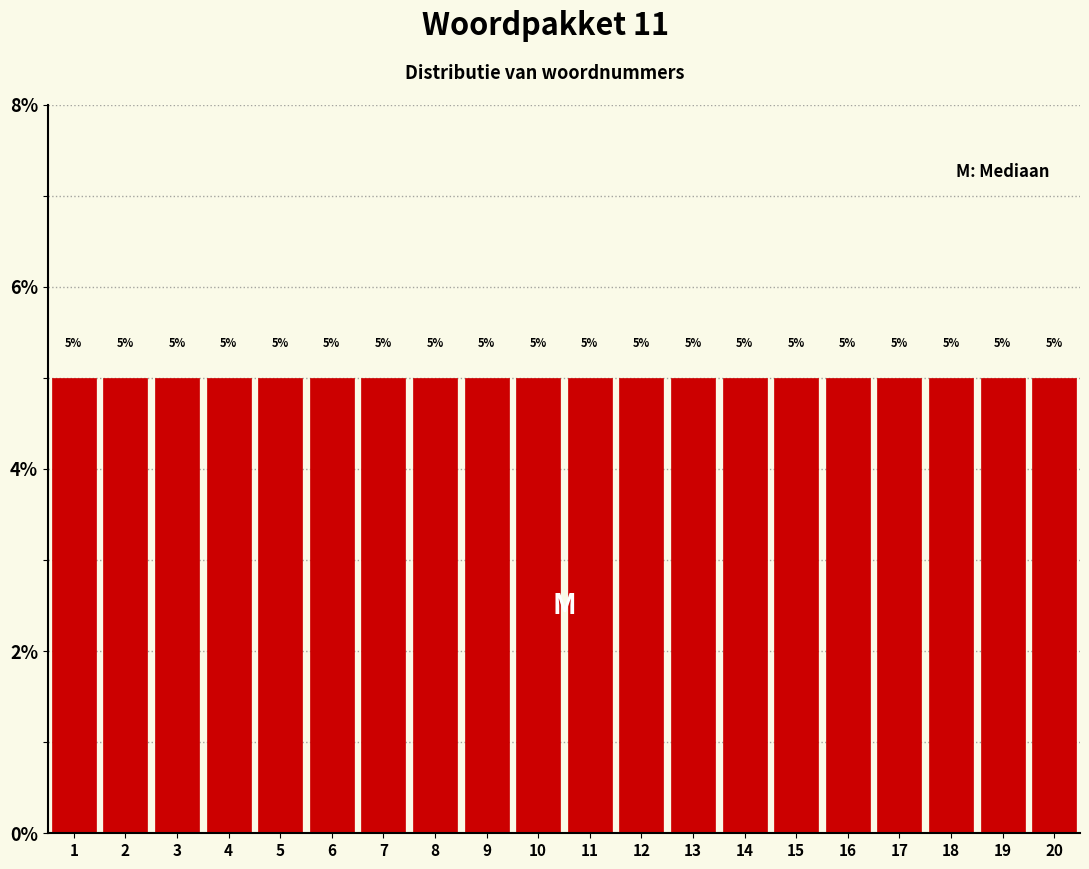

Reading left to right, list every bar in this chart as the range it spans on the x-axis followed by its height.

0.5 to 1.5: 5
1.5 to 2.5: 5
2.5 to 3.5: 5
3.5 to 4.5: 5
4.5 to 5.5: 5
5.5 to 6.5: 5
6.5 to 7.5: 5
7.5 to 8.5: 5
8.5 to 9.5: 5
9.5 to 10.5: 5
10.5 to 11.5: 5
11.5 to 12.5: 5
12.5 to 13.5: 5
13.5 to 14.5: 5
14.5 to 15.5: 5
15.5 to 16.5: 5
16.5 to 17.5: 5
17.5 to 18.5: 5
18.5 to 19.5: 5
19.5 to 20.5: 5